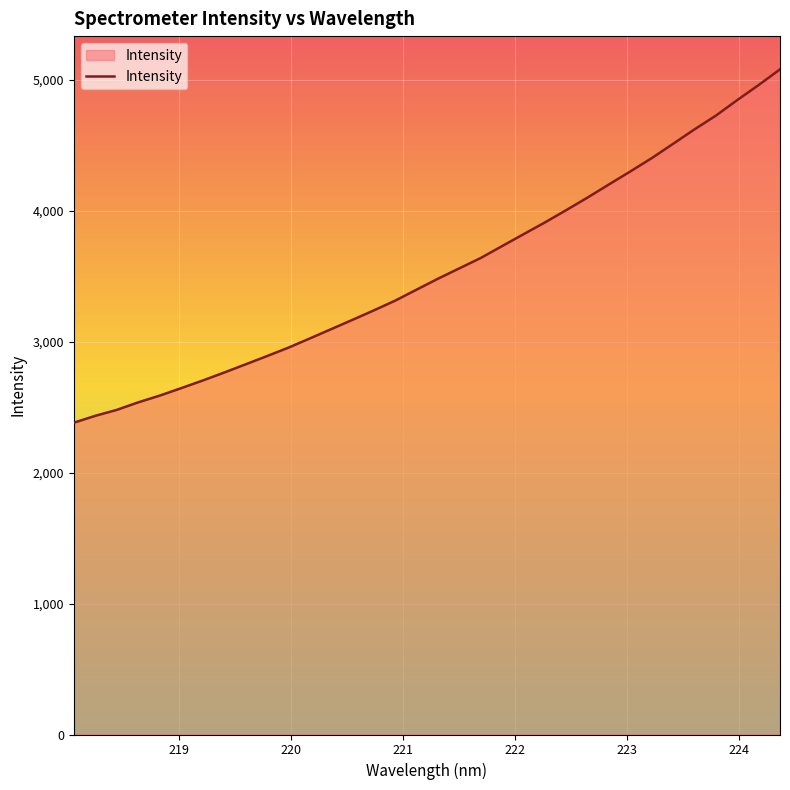

What is the smallest value displayed?

2381.7